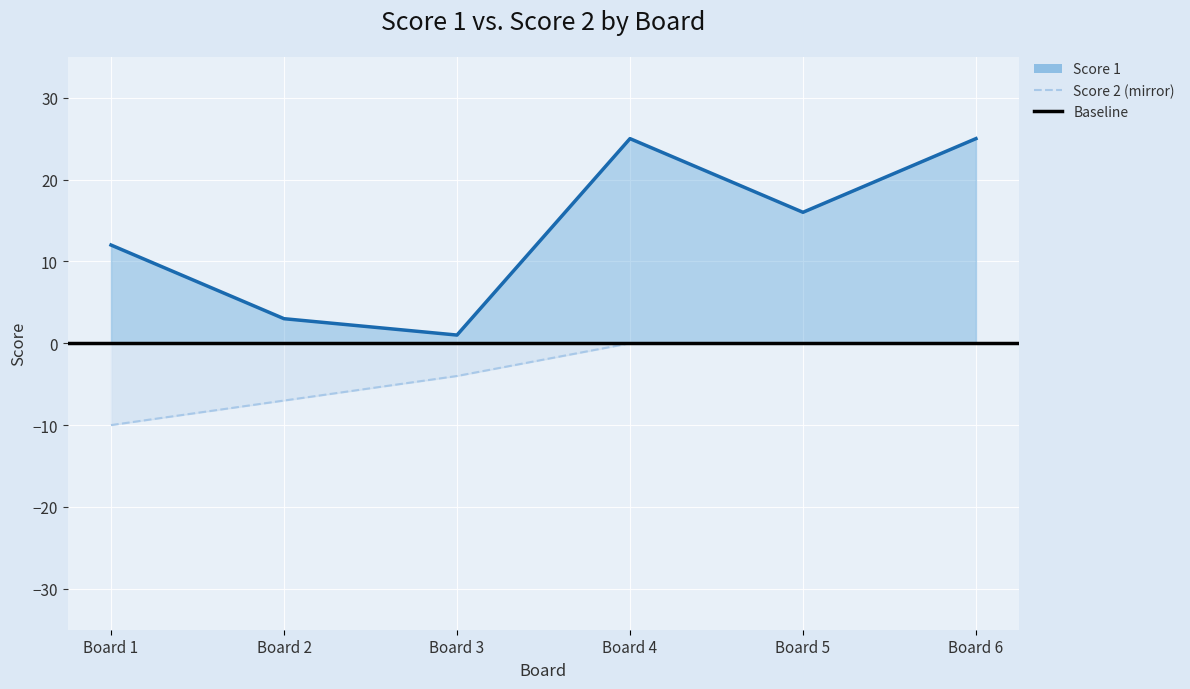

List the labels in order of Score 1 value, largest first.

Board 4, Board 6, Board 5, Board 1, Board 2, Board 3